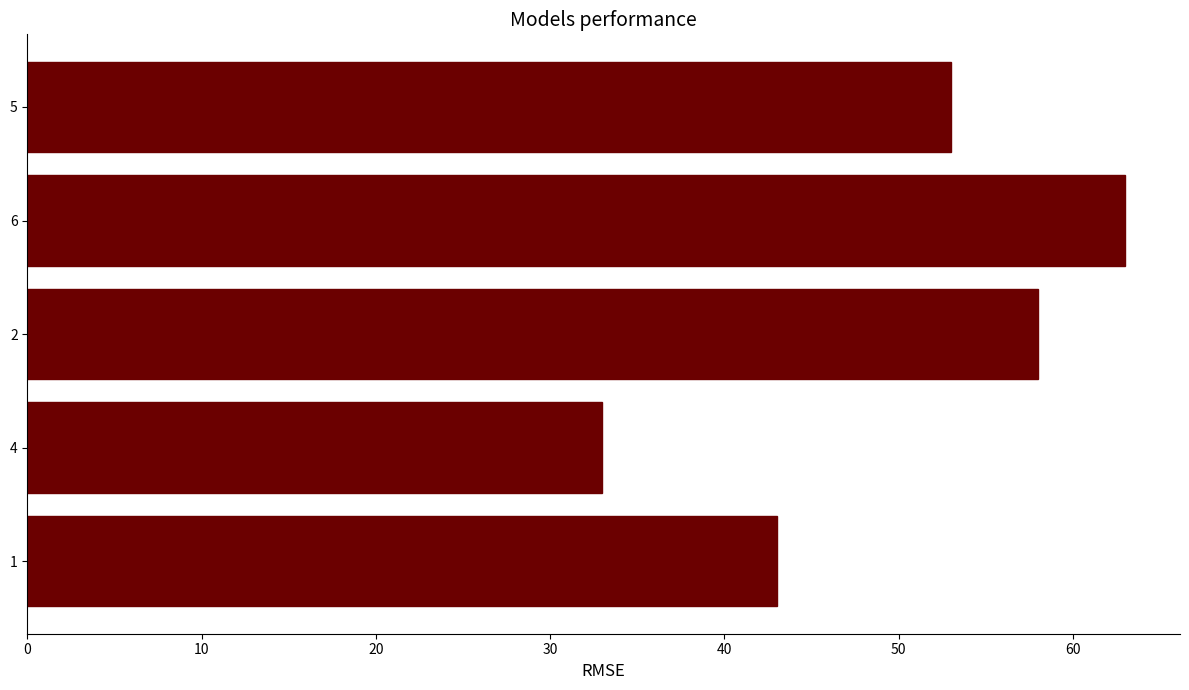

What is the sum of the values at 6 and 5?

116